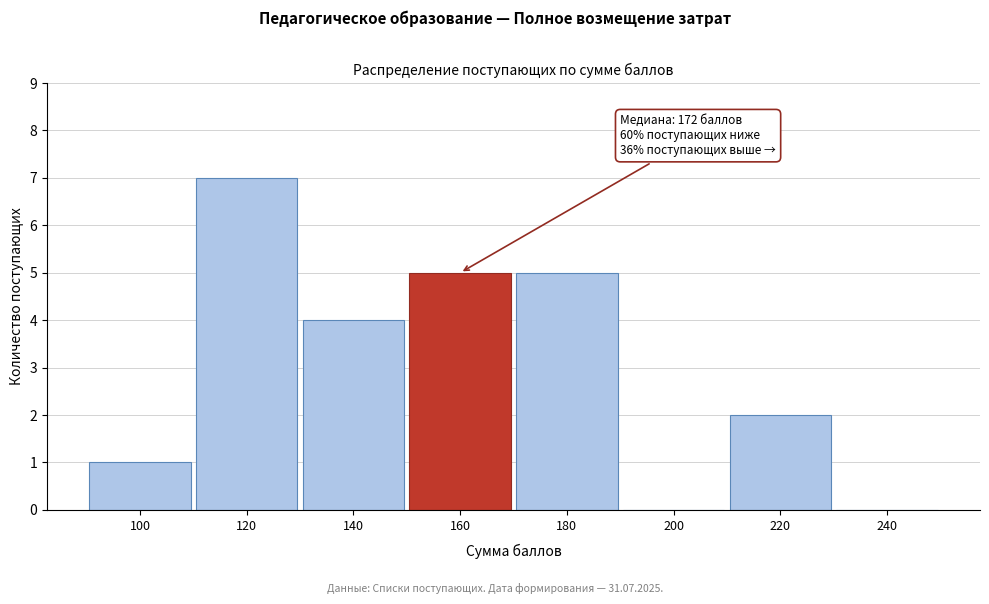

Reading left to right, transcribe all the data shown in this chart.

100=1	120=7	140=4	160=5	180=5	200=0	220=2	240=0